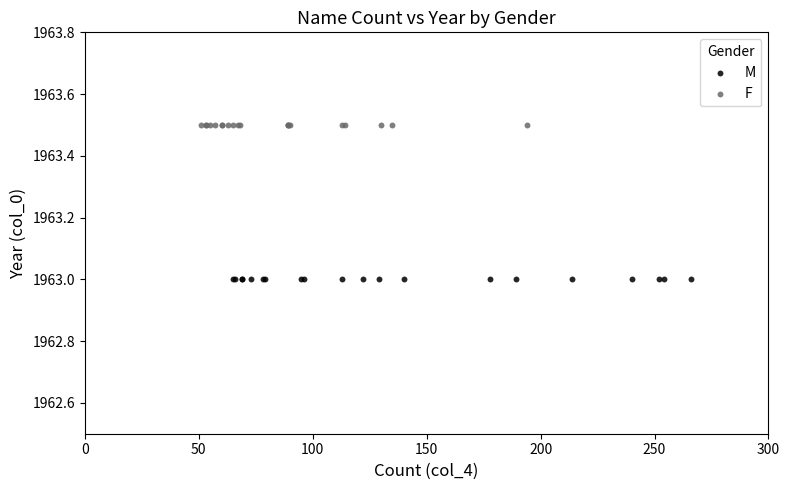

Which series contains the lowest Y value?

M